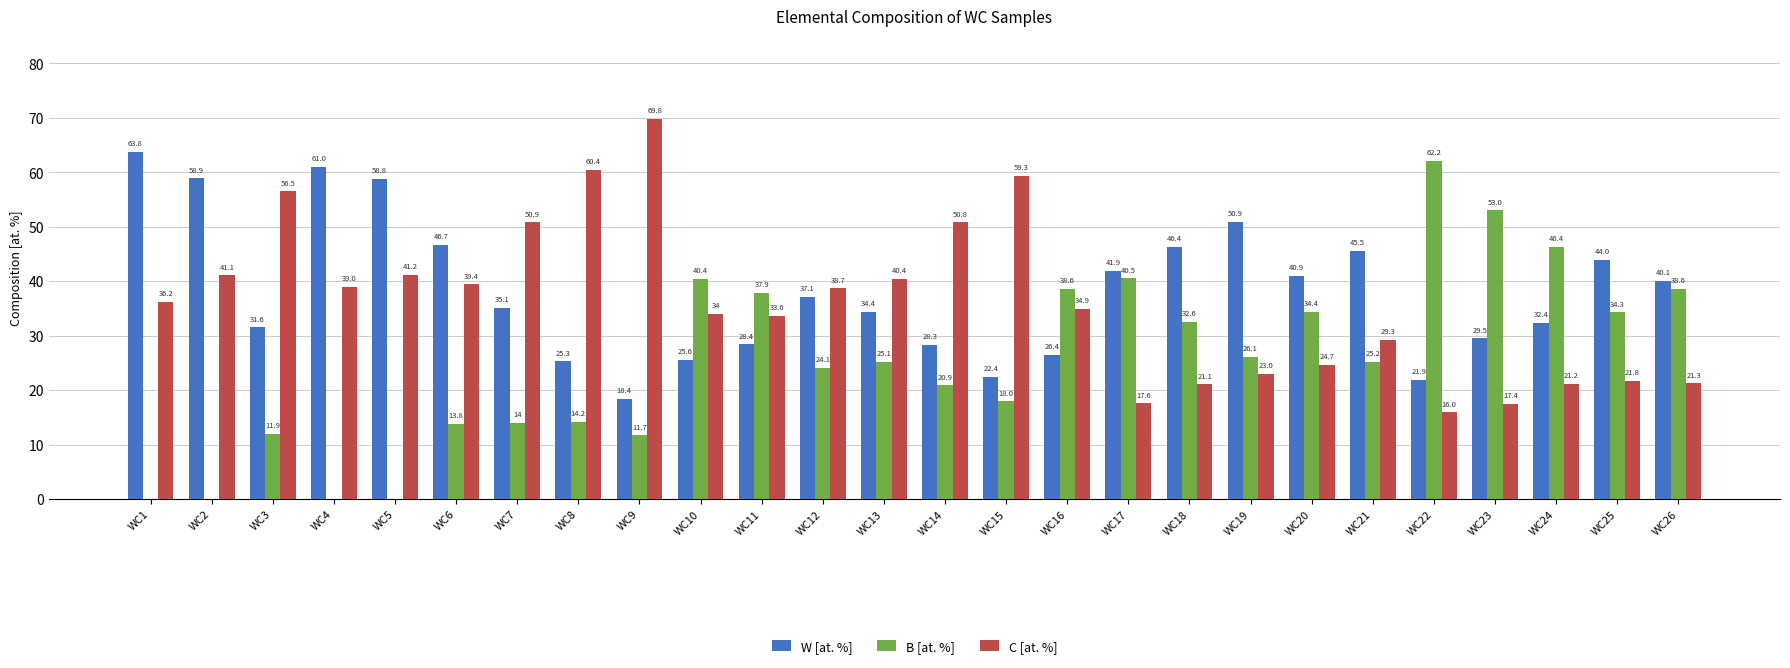

The C [at. %] series shows 28.4 at WC17. True or false?

False